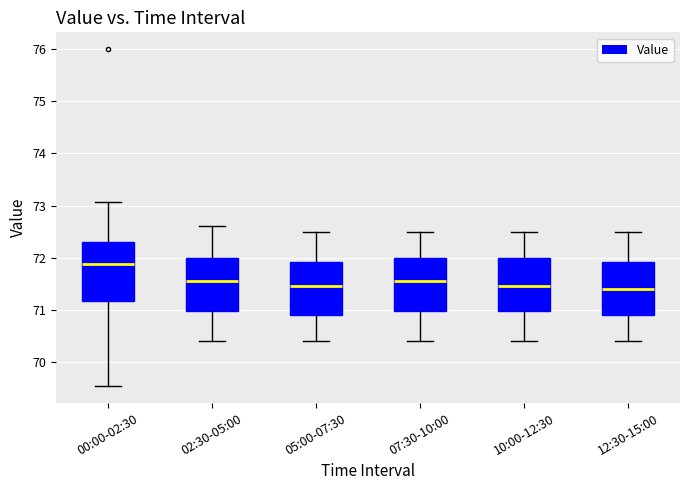

Comparing the boxes themselves (not the whiskers), which one is the tallest?

00:00-02:30